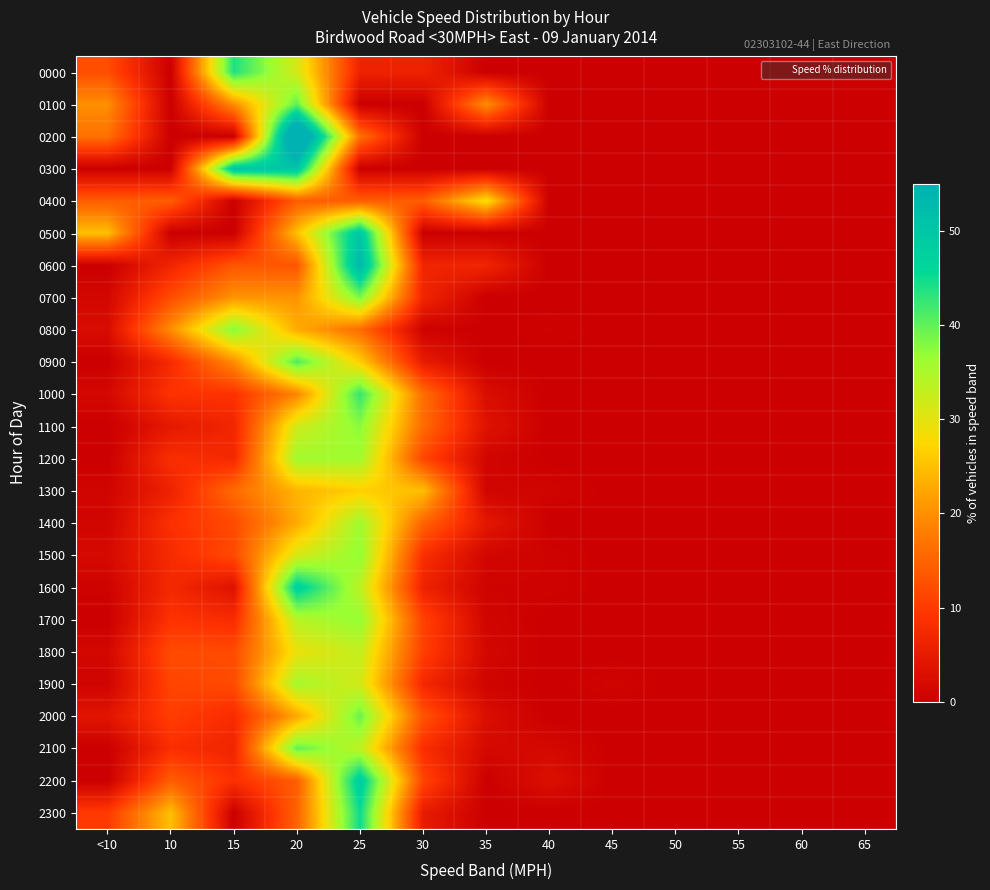

Which label corresponds to the largest value in the chart?

20